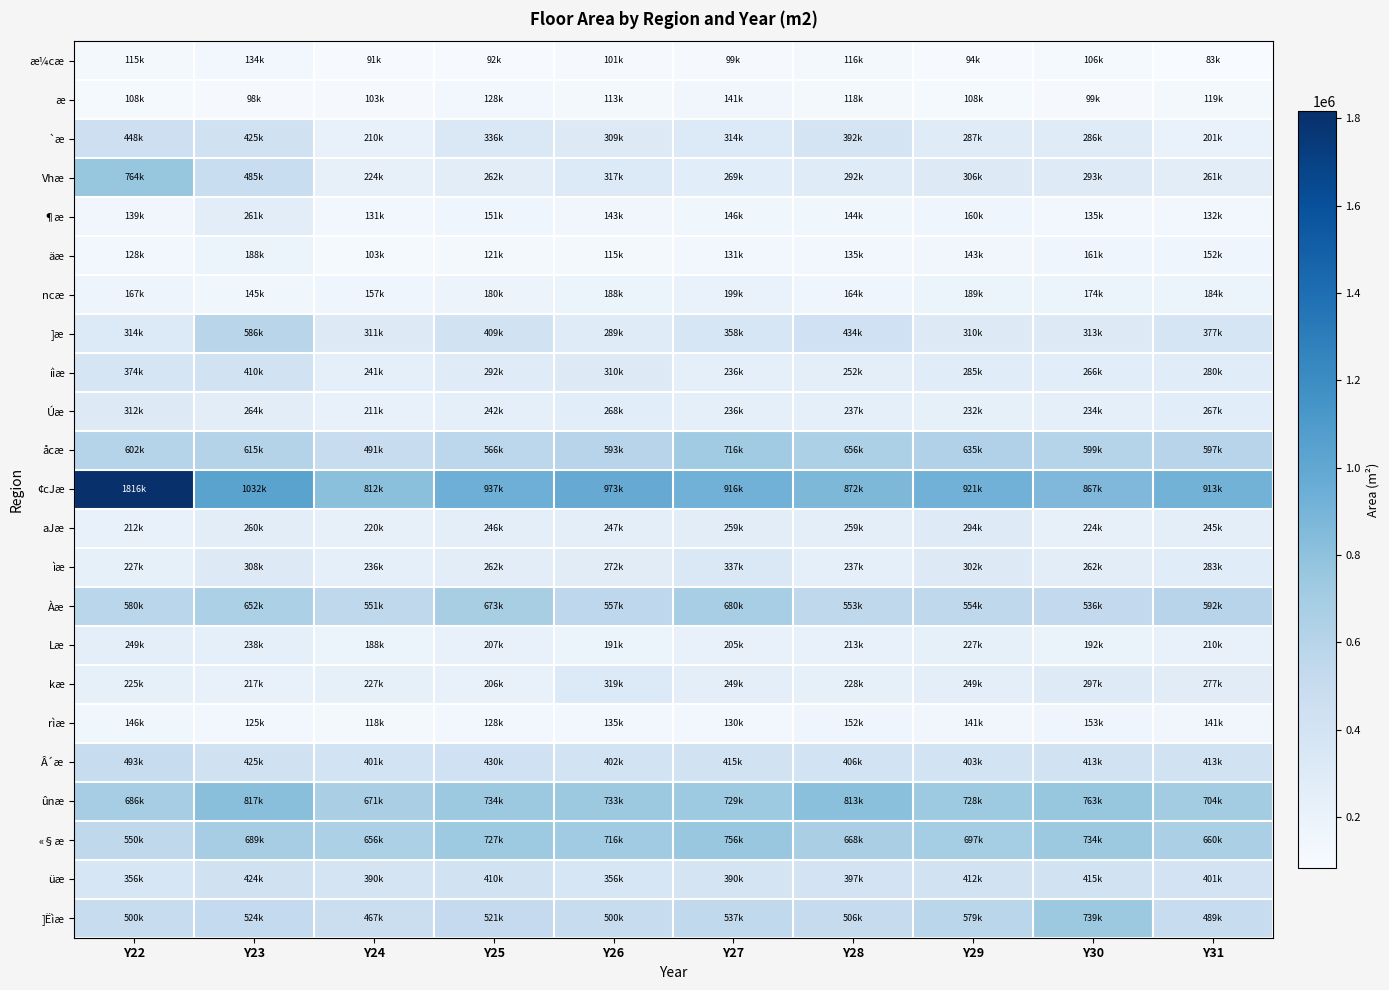

Between Y29 and Y30, which series saw the biggest shift?

]Ëìæ